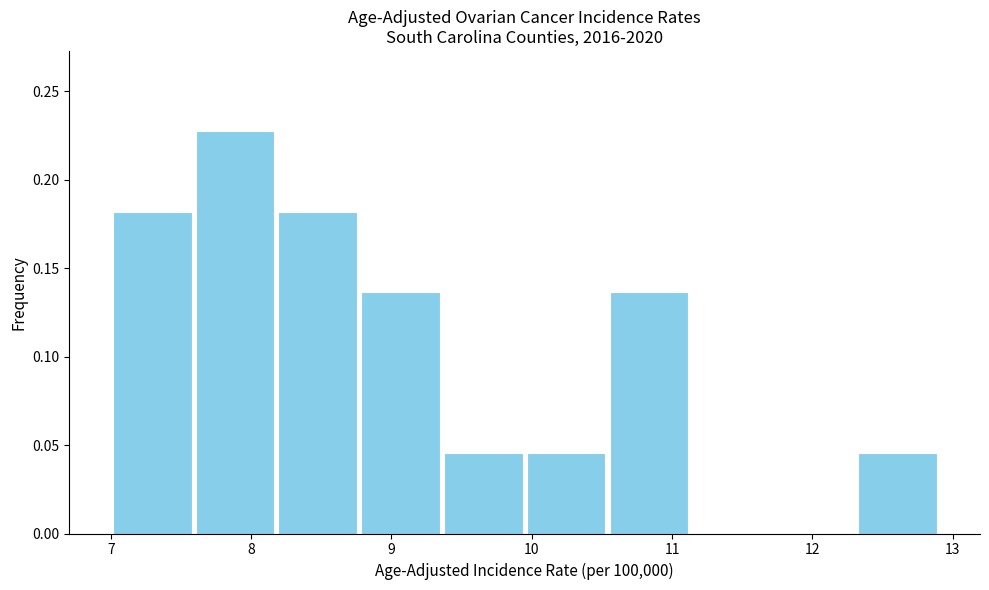

Reading left to right, list every bar in this chart as the range it spans on the x-axis followed by its height. Neither the bar edges nor the heights are printed on the chart, so give them approximately, as read against the axes.

7.00 to 7.59: 0.180
7.59 to 8.18: 0.225
8.18 to 8.77: 0.180
8.77 to 9.36: 0.135
9.36 to 9.95: 0.045
9.95 to 10.54: 0.045
10.54 to 11.13: 0.135
11.13 to 11.72: 0
11.72 to 12.31: 0
12.31 to 12.90: 0.045